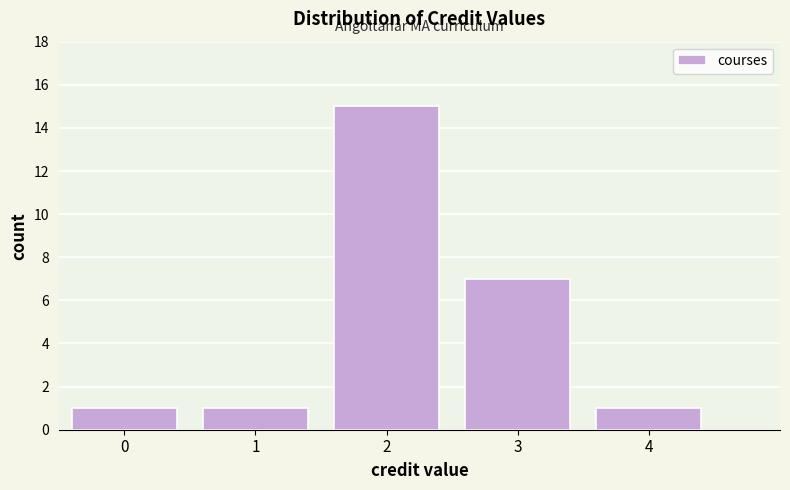

Reading left to right, transcribe all the data shown in this chart.

1	1	15	7	1